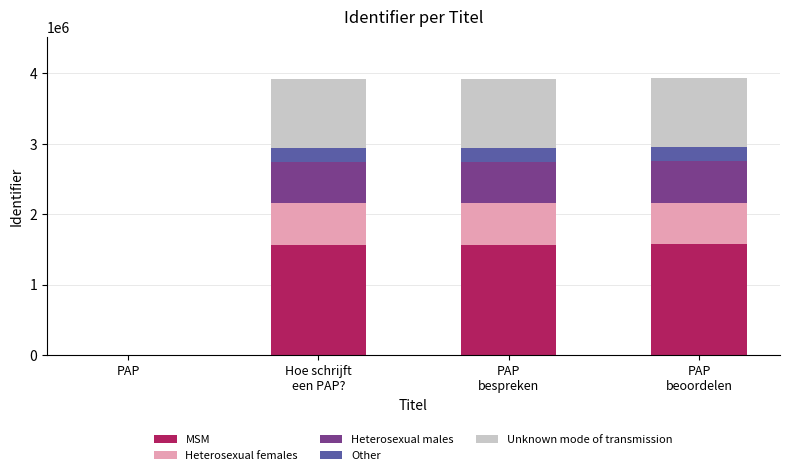

What is the sum of all MSM values?

4705622.0